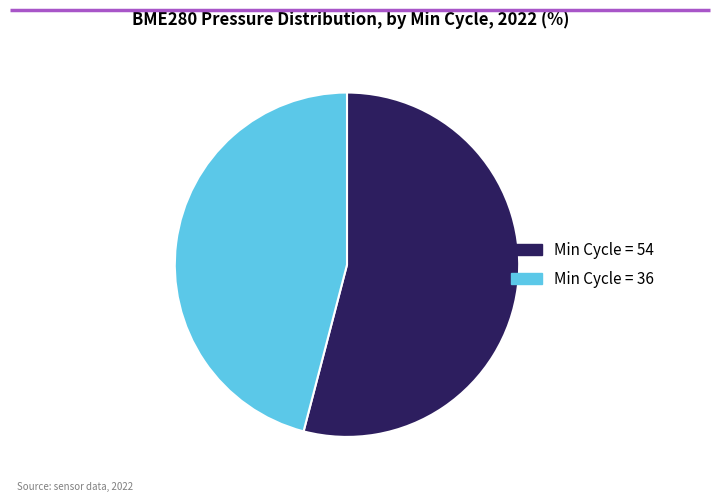

Is there a majority slice in this chart?

Yes